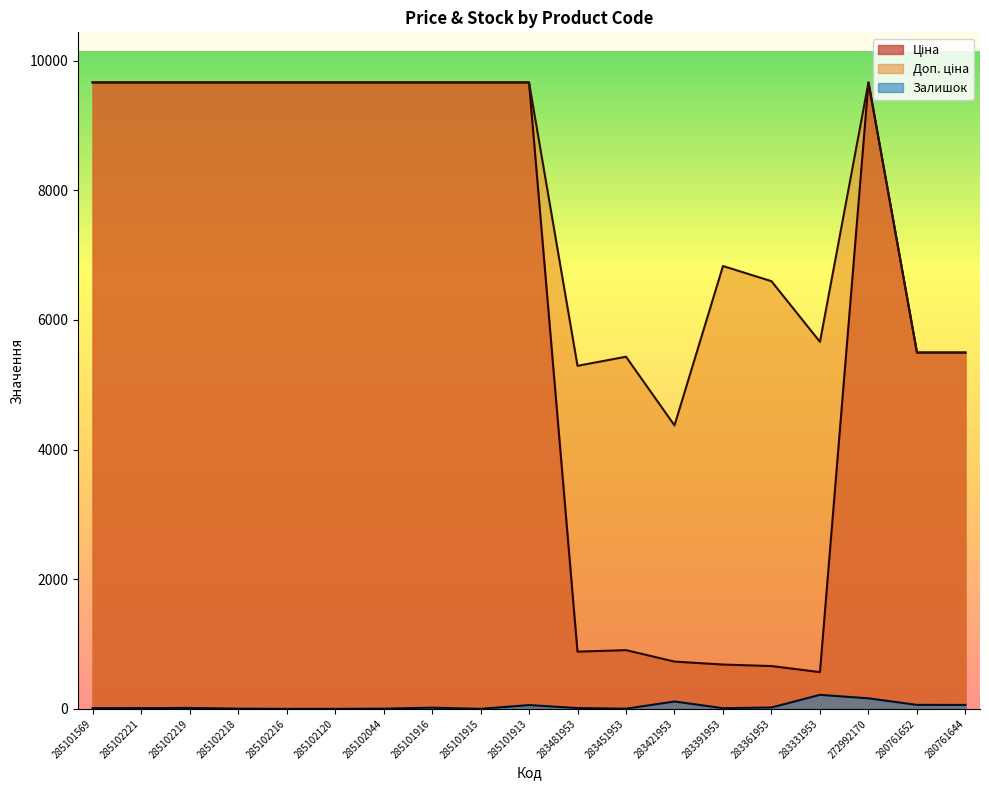

List the series in order of their overall mean, lowest first.

Залишок, Ціна, Доп. ціна